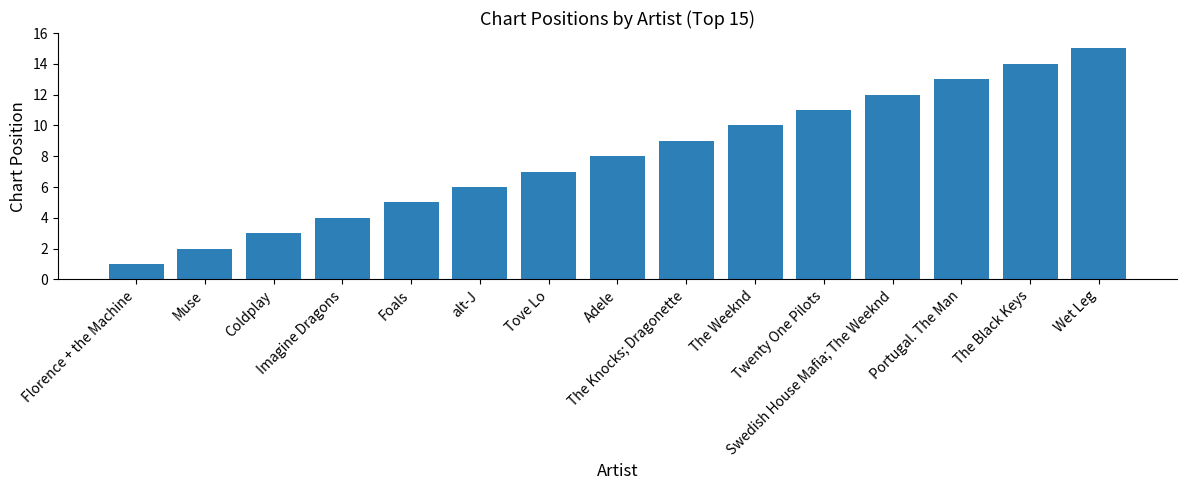

Reading left to right, transcribe all the data shown in this chart.

1	2	3	4	5	6	7	8	9	10	11	12	13	14	15